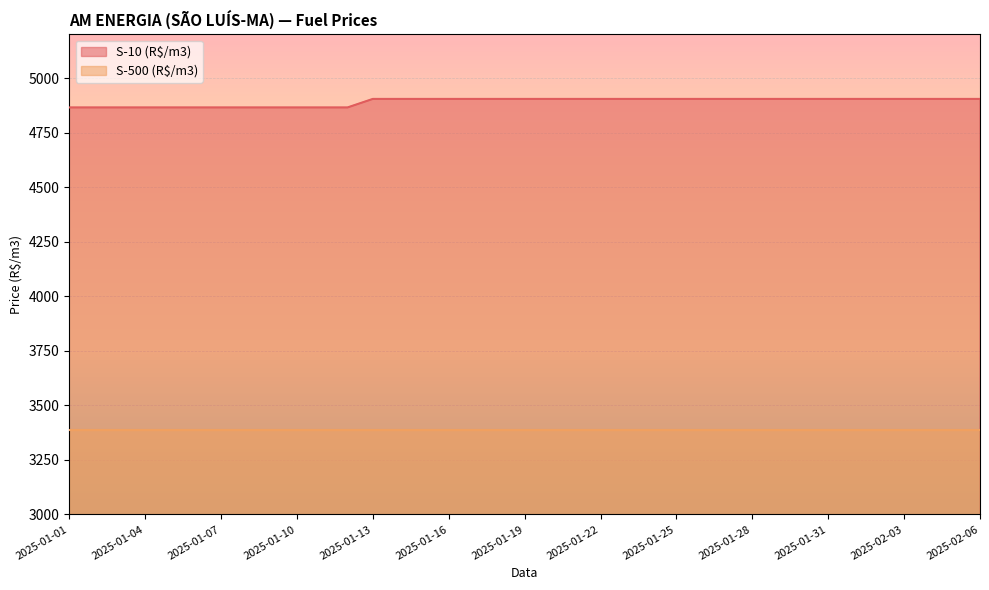

What is the label of the 33rd point from the right?

2025-01-05